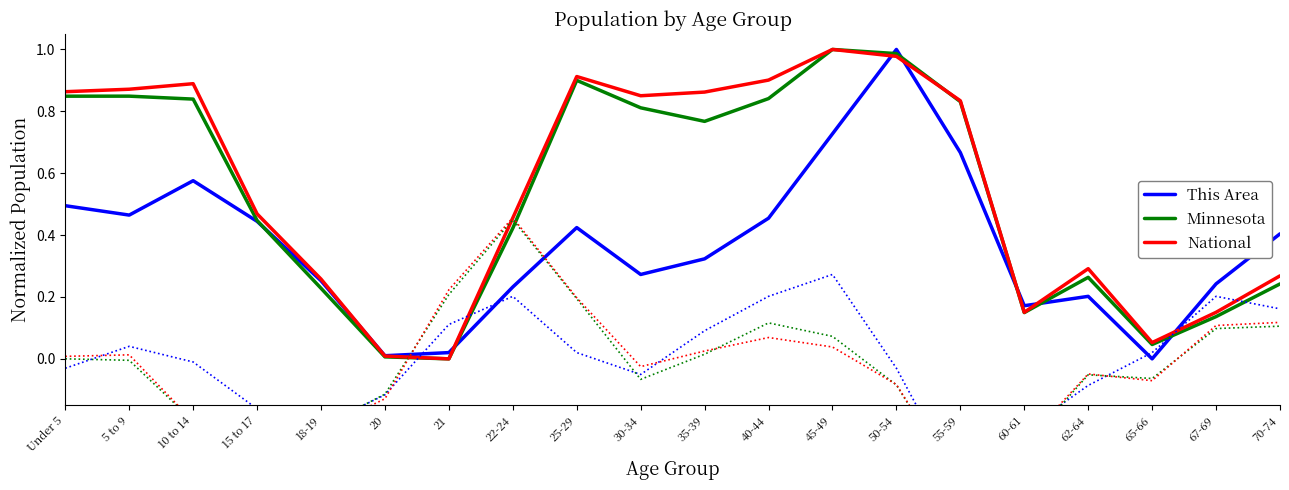

What position from the left is 30-34?

10